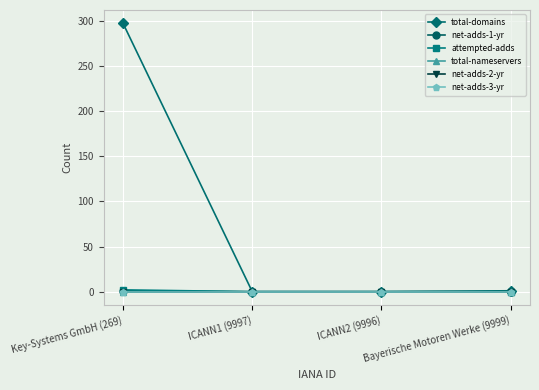

Is this an area chart (filled region under the line)?

No